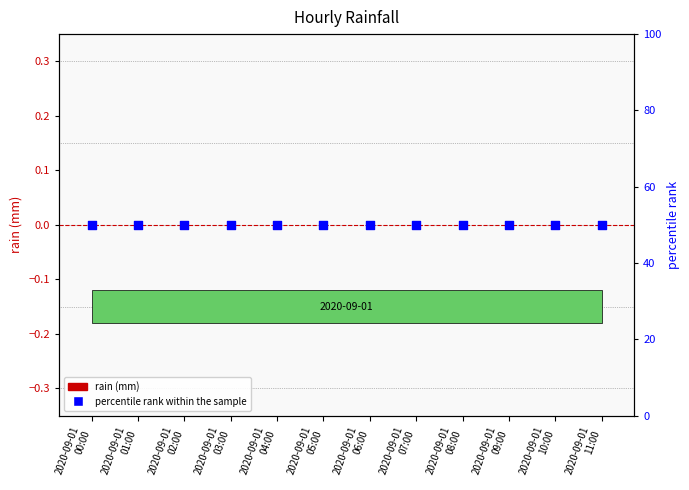

Which series has the largest Y range (max minus min)?

rain (mm)